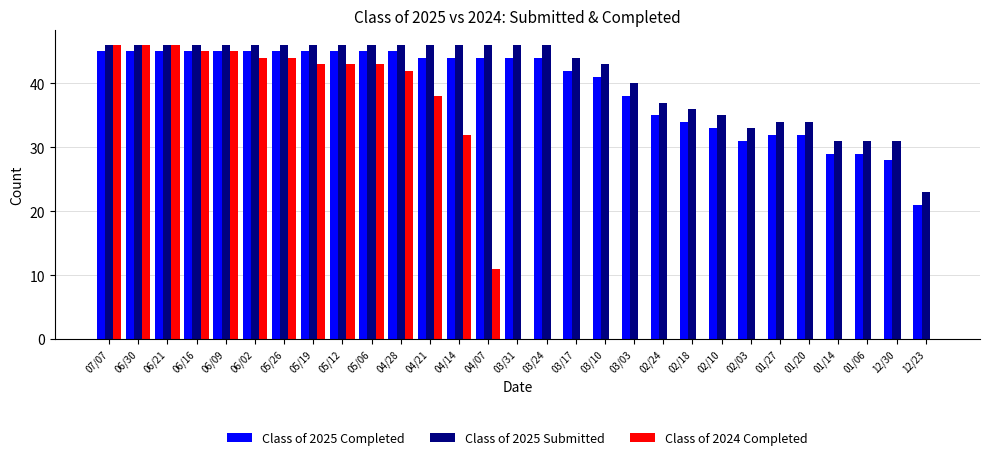

The value of Class of 2025 Completed at 06/02 is 61. True or false?

False